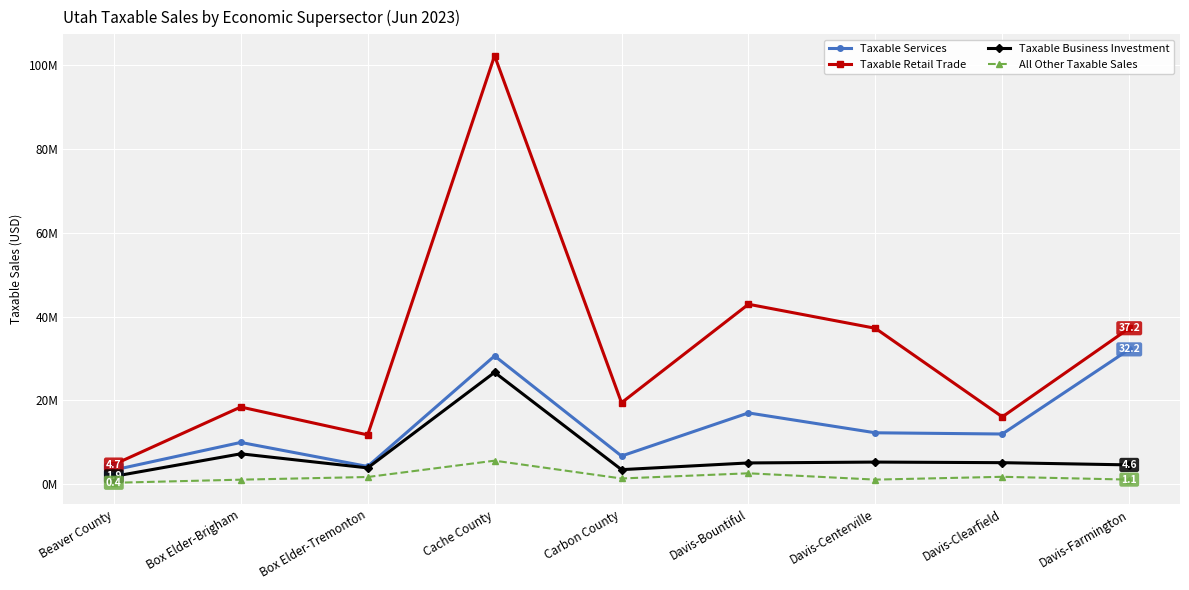

True or false: All Other Taxable Sales and Taxable Services intersect in this chart.

False